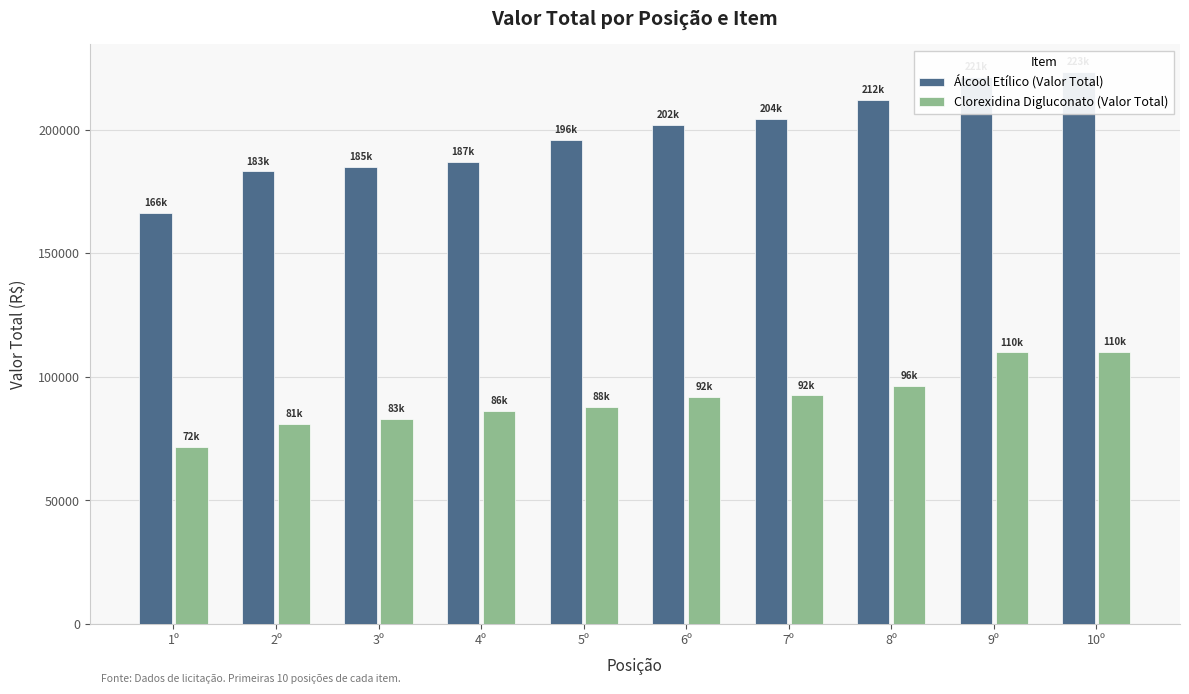

At which category is the sum across all series the highest?

10º